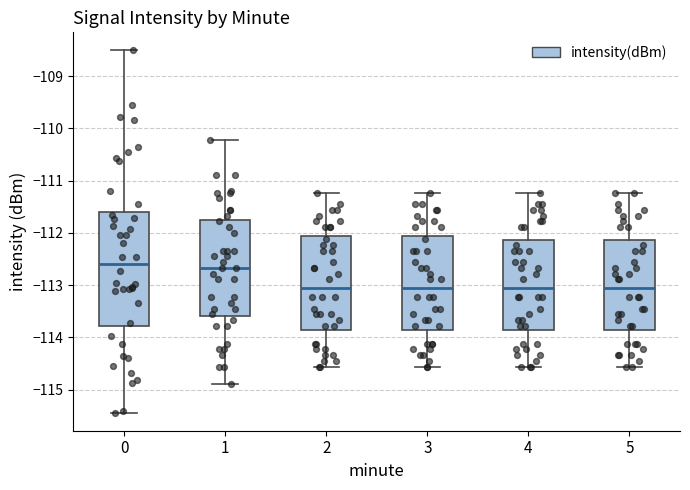

Reading left to right, read every box against the y-axis: the position of its median line, the range the box covers, and the ends of its whiskers. The values are not printed on the chart, so give them approximately, as read against the axis.

0: median -112.6, box -113.8 to -111.6, whiskers -115.4 to -108.5
1: median -112.7, box -113.6 to -111.8, whiskers -114.9 to -110.2
2: median -113.1, box -113.9 to -112.1, whiskers -114.6 to -111.2
3: median -113.1, box -113.9 to -112.1, whiskers -114.6 to -111.2
4: median -113.1, box -113.9 to -112.1, whiskers -114.6 to -111.2
5: median -113.1, box -113.9 to -112.1, whiskers -114.6 to -111.2